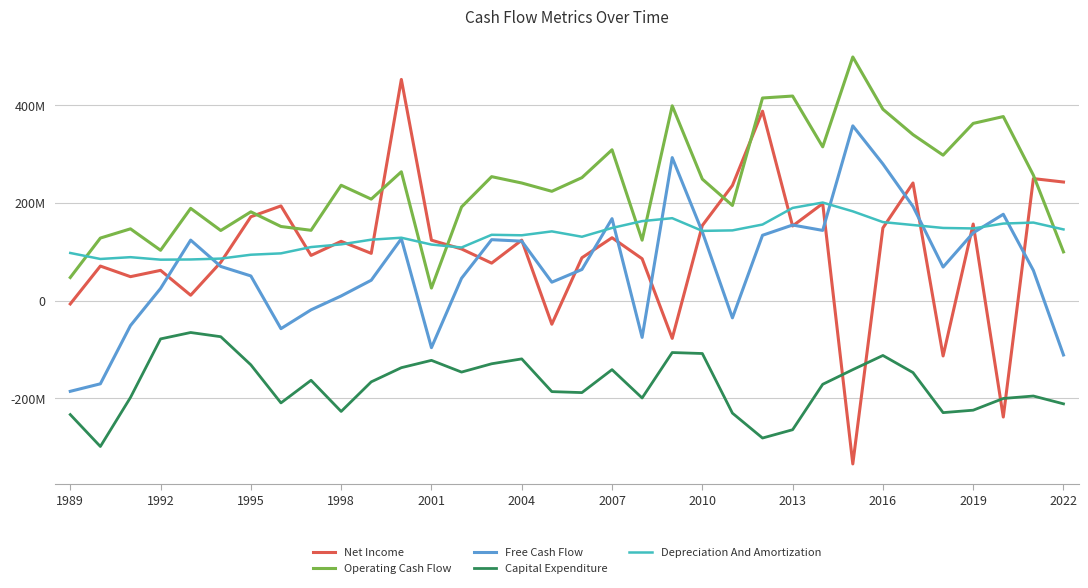

Does the chart display data point markers on the line(s)?

No